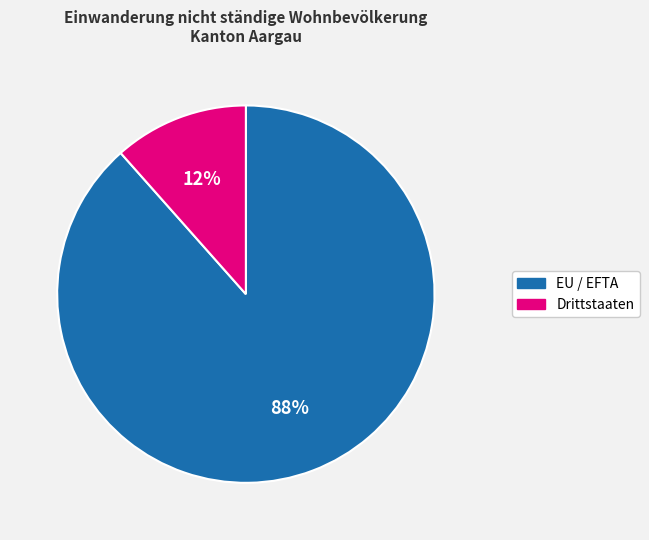

Which category accounts for the majority?

EU / EFTA